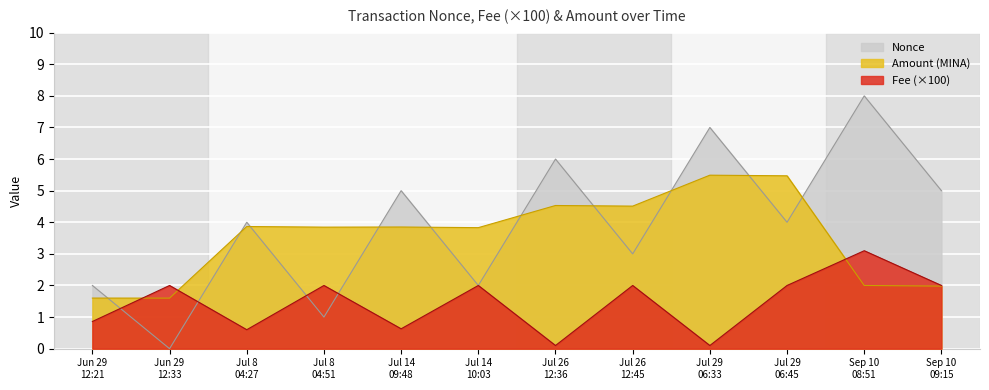

What is the approximate value of Amount_scaled at Jun 29 12:33?

1.6